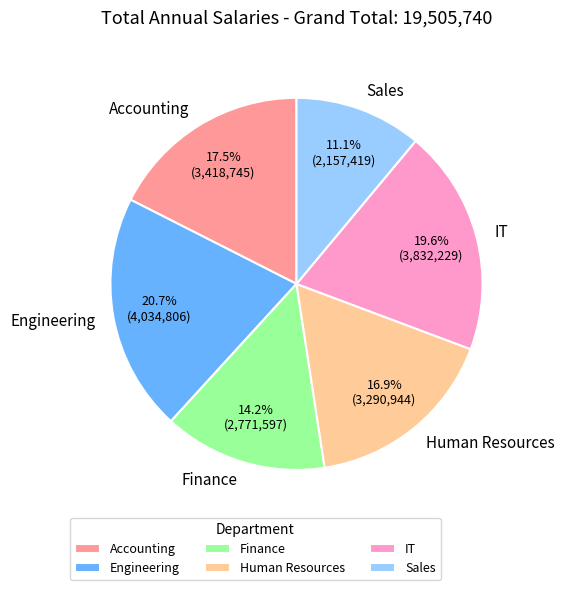

What percentage is the IT slice, to the nearest percent?

20%